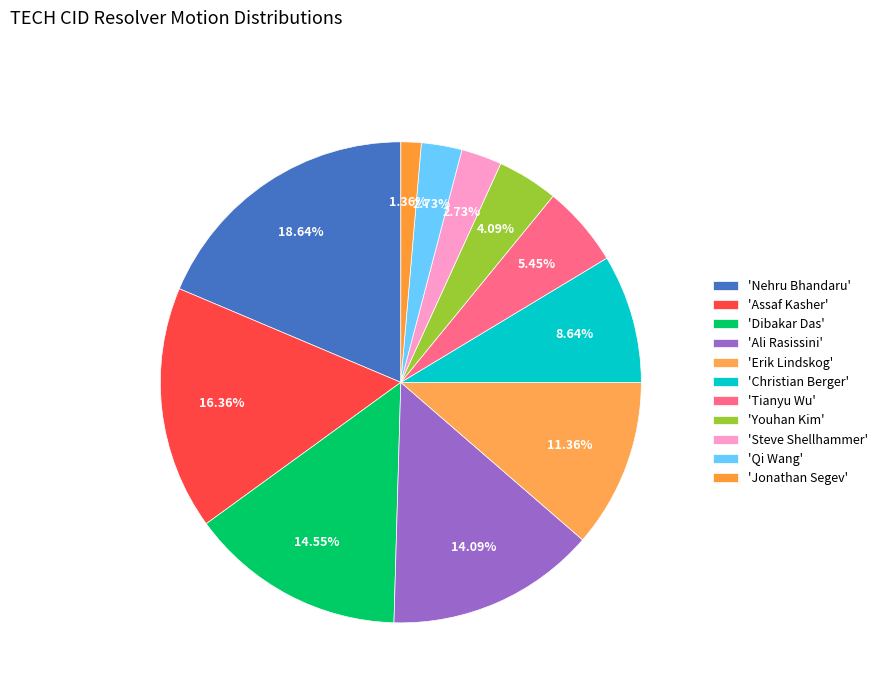

Which slice is the smallest?

'Jonathan Segev'